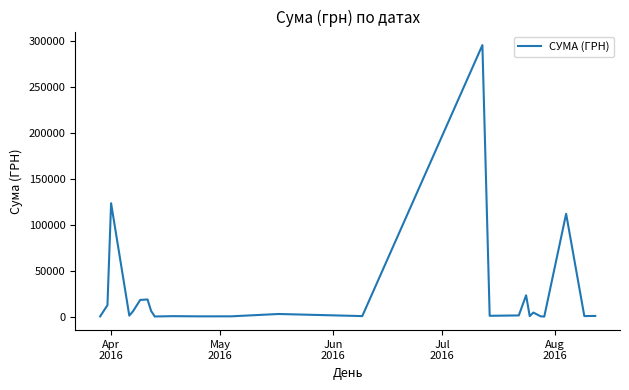

What is the difference between the maximum and minimum values?

295540.8